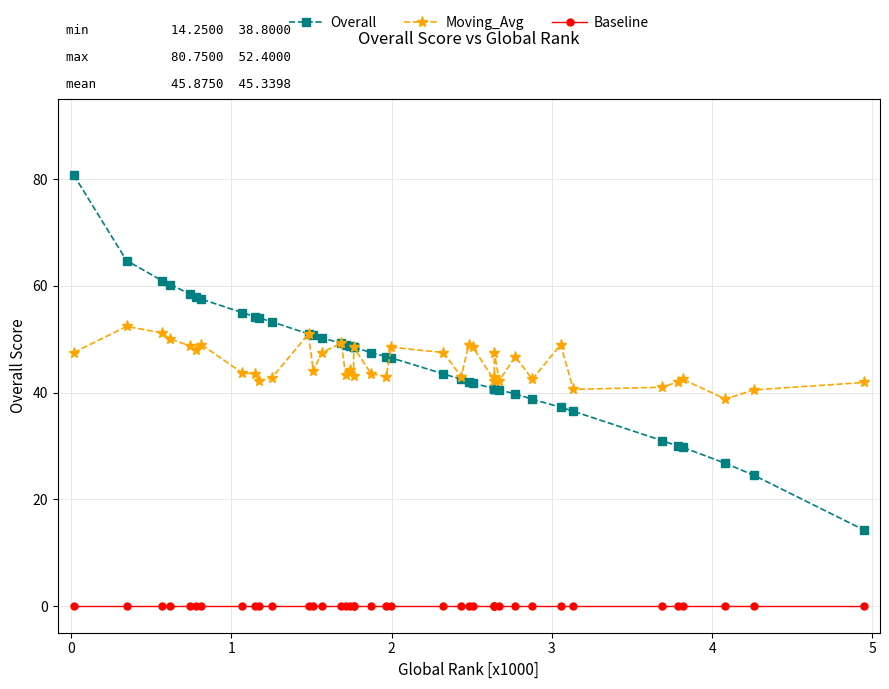

Does the chart have visible grid lines?

Yes